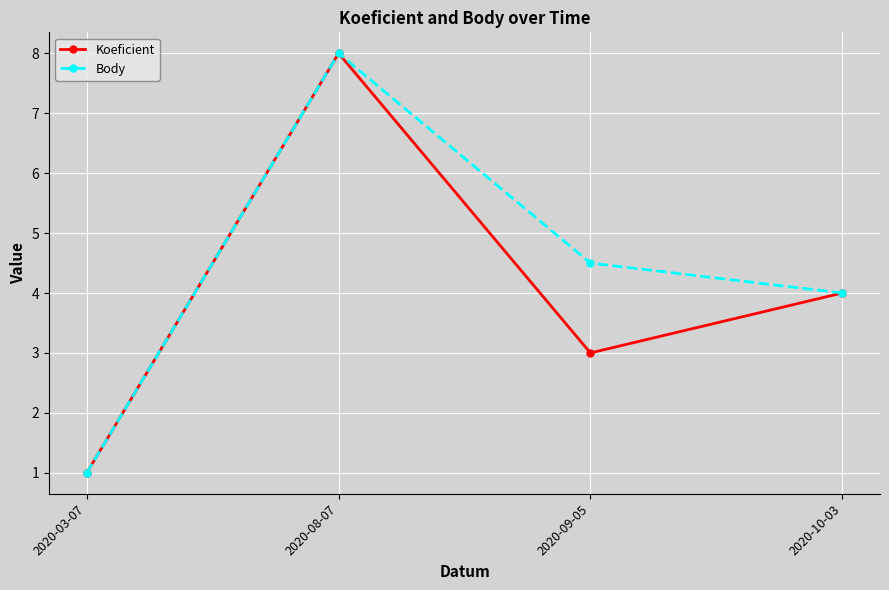

Reading left to right, list all the values displayed in this chart.

Koeficient: 2020-03-07=1.0	2020-08-07=8.0	2020-09-05=3.0	2020-10-03=4.0
Body: 2020-03-07=1.0	2020-08-07=8.0	2020-09-05=4.5	2020-10-03=4.0